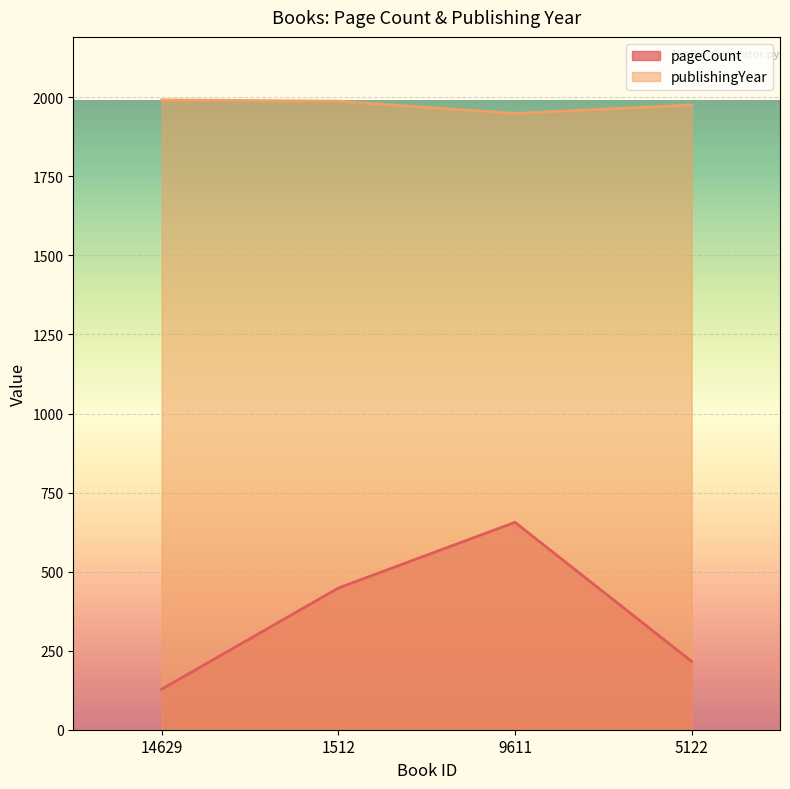

True or false: publishingYear and pageCount cross at least once.

False